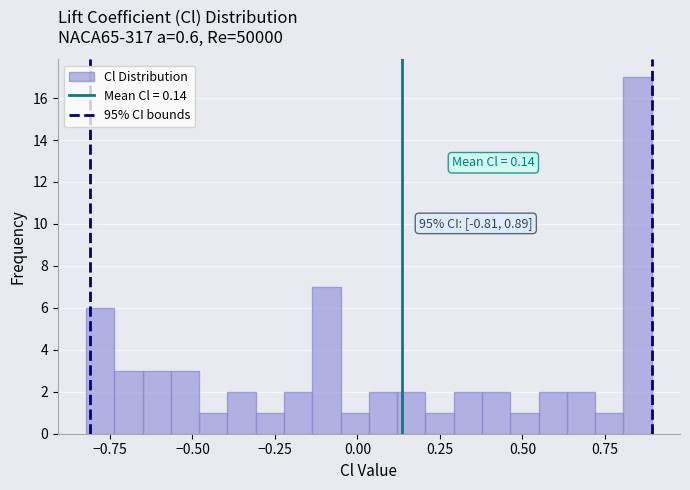

Around what value on the x-axis is the tallest bar? Give the approximate position of its centre, as read against the axis.

0.85